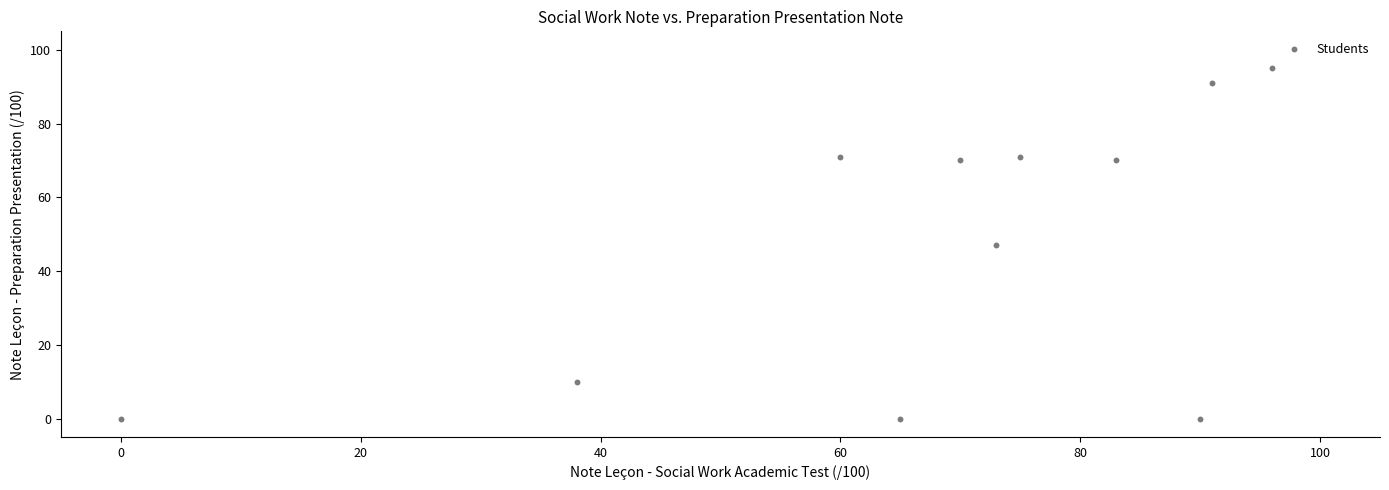

What is the range of X values (max minus min)?

96